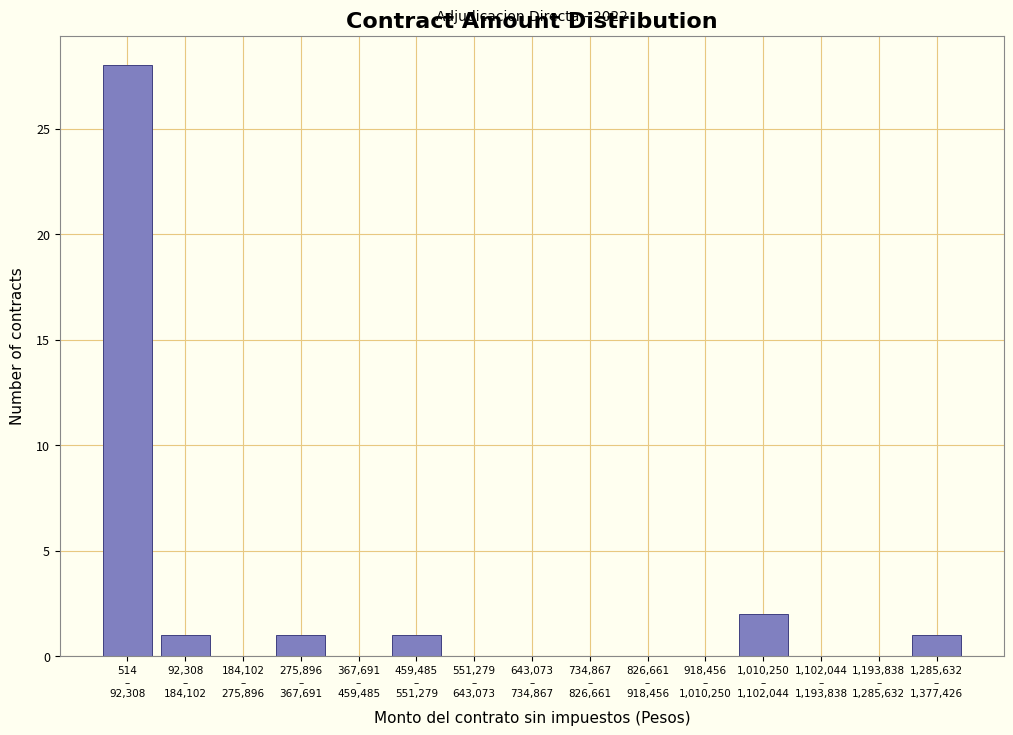

What is the maximum value shown in the chart?

28